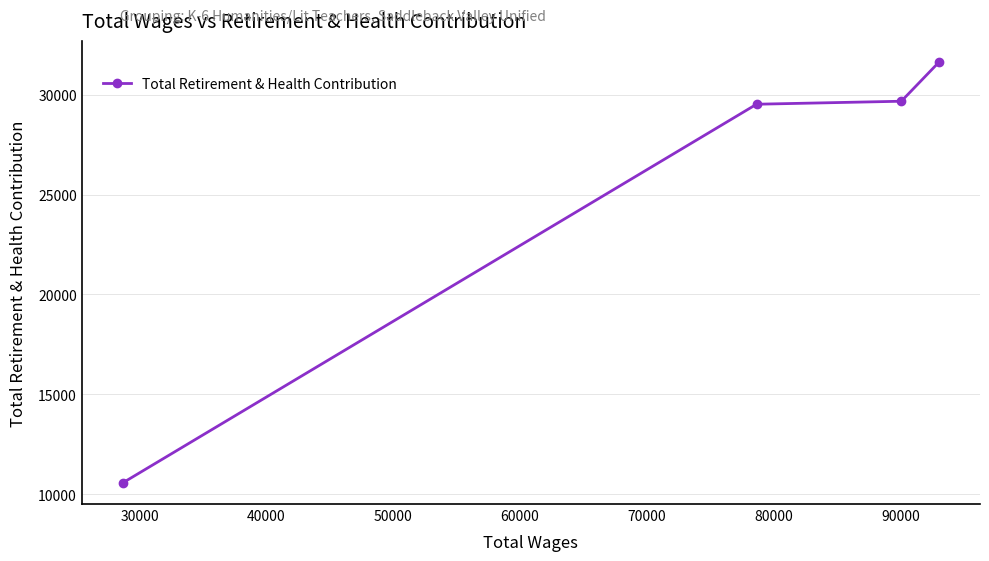

Reading left to right, list all the values displayed in this chart.

10559	29519	29669	31636